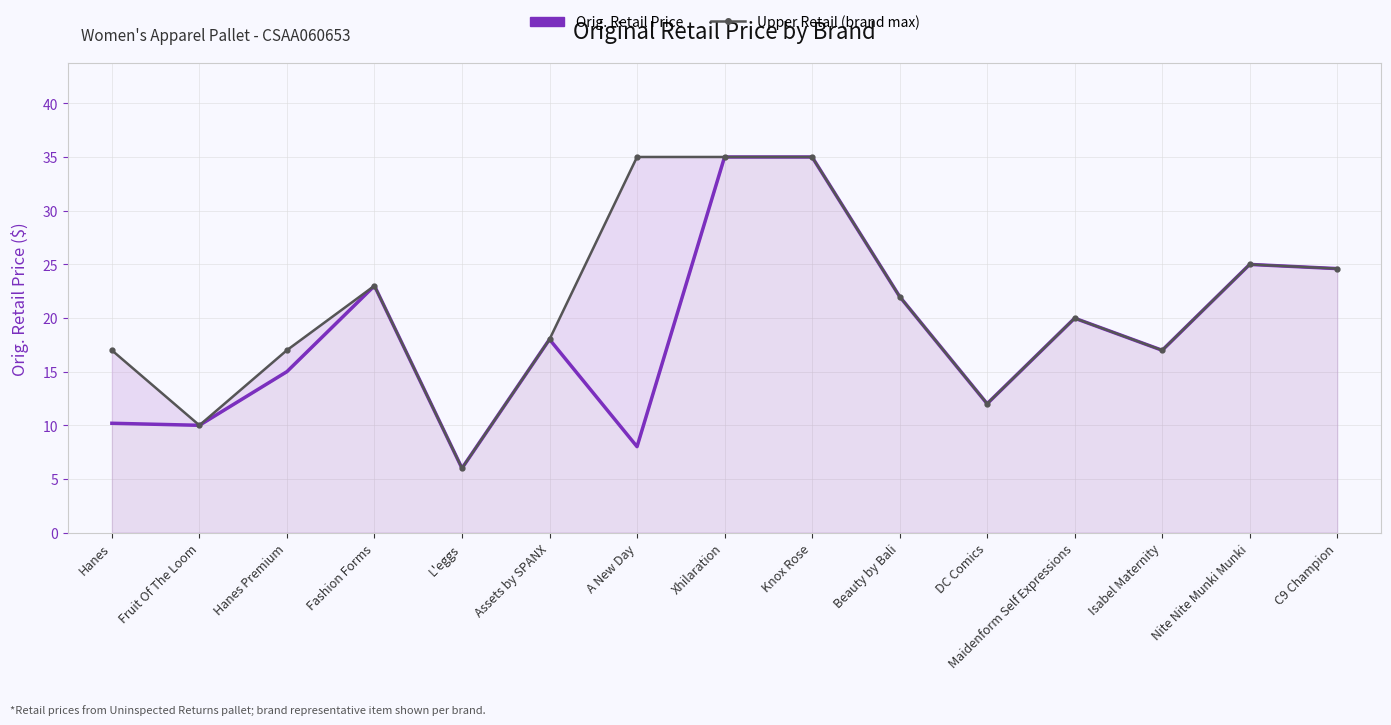

Reading right to left, transcribe all the data shown in this chart.

Orig. Retail Price: C9 Champion=24.6	Nite Nite Munki Munki=25.0	Isabel Maternity=17.0	Maidenform Self Expressions=20.0	DC Comics=12.0	Beauty by Bali=22.0	Knox Rose=35.0	Xhilaration=35.0	A New Day=8.0	Assets by SPANX=18.0	L'eggs=6.0	Fashion Forms=23.0	Hanes Premium=15.0	Fruit Of The Loom=10.0	Hanes=10.2
Upper Retail (brand max): C9 Champion=24.6	Nite Nite Munki Munki=25.0	Isabel Maternity=17.0	Maidenform Self Expressions=20.0	DC Comics=12.0	Beauty by Bali=22.0	Knox Rose=35.0	Xhilaration=35.0	A New Day=35.0	Assets by SPANX=18.0	L'eggs=6.0	Fashion Forms=23.0	Hanes Premium=17.0	Fruit Of The Loom=10.0	Hanes=17.0